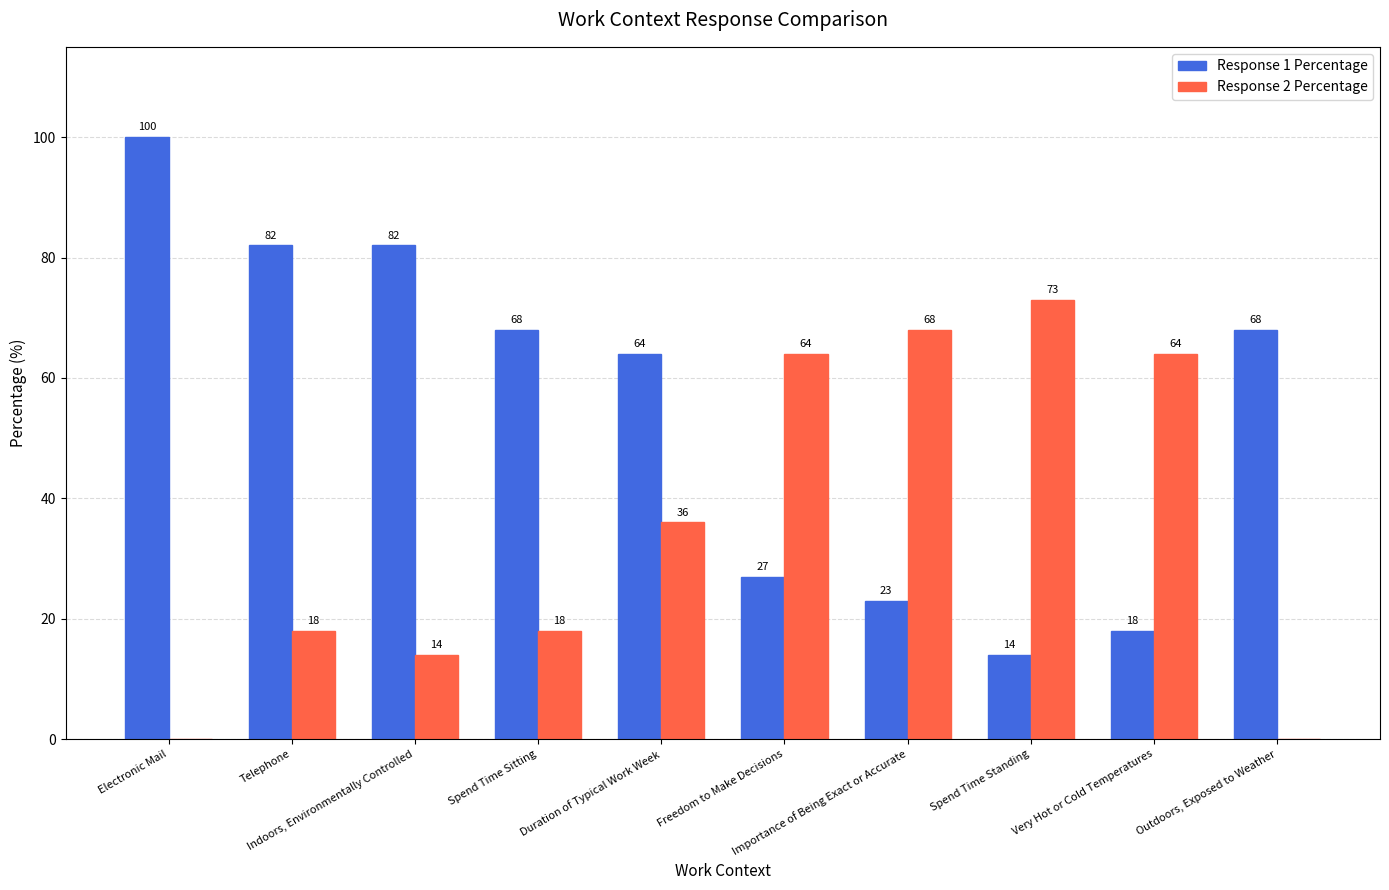

Reading left to right, list all the values displayed in this chart.

Response 1 Percentage: 100	82	82	68	64	27	23	14	18	68
Response 2 Percentage: 0	18	14	18	36	64	68	73	64	0